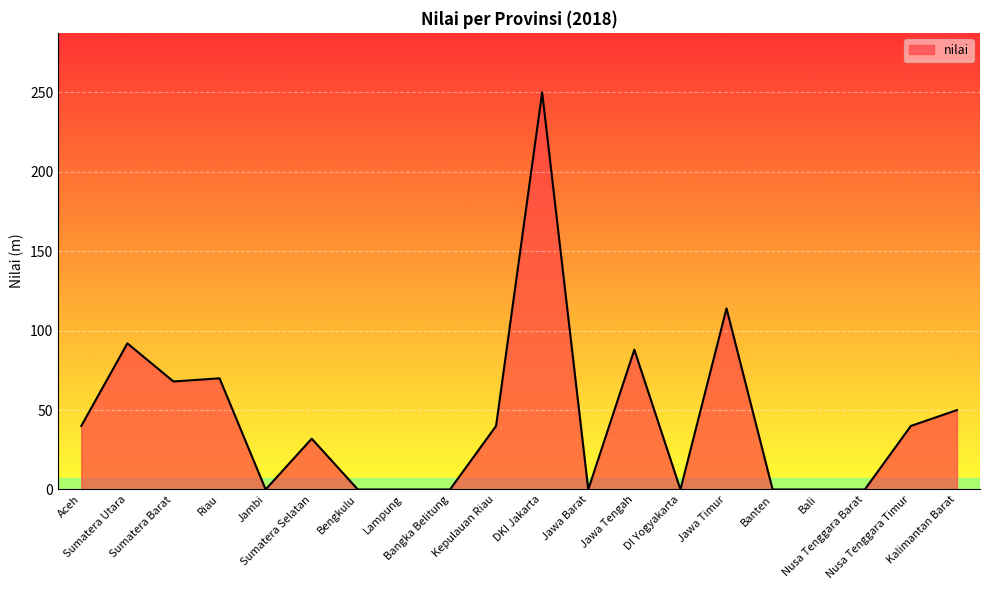

What is the greatest value displayed?

250